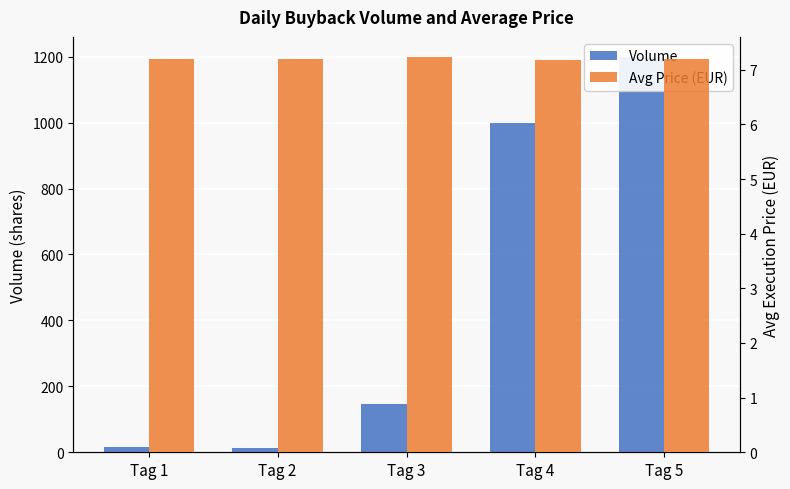

At how many categories does at least one series exceed 235?

2